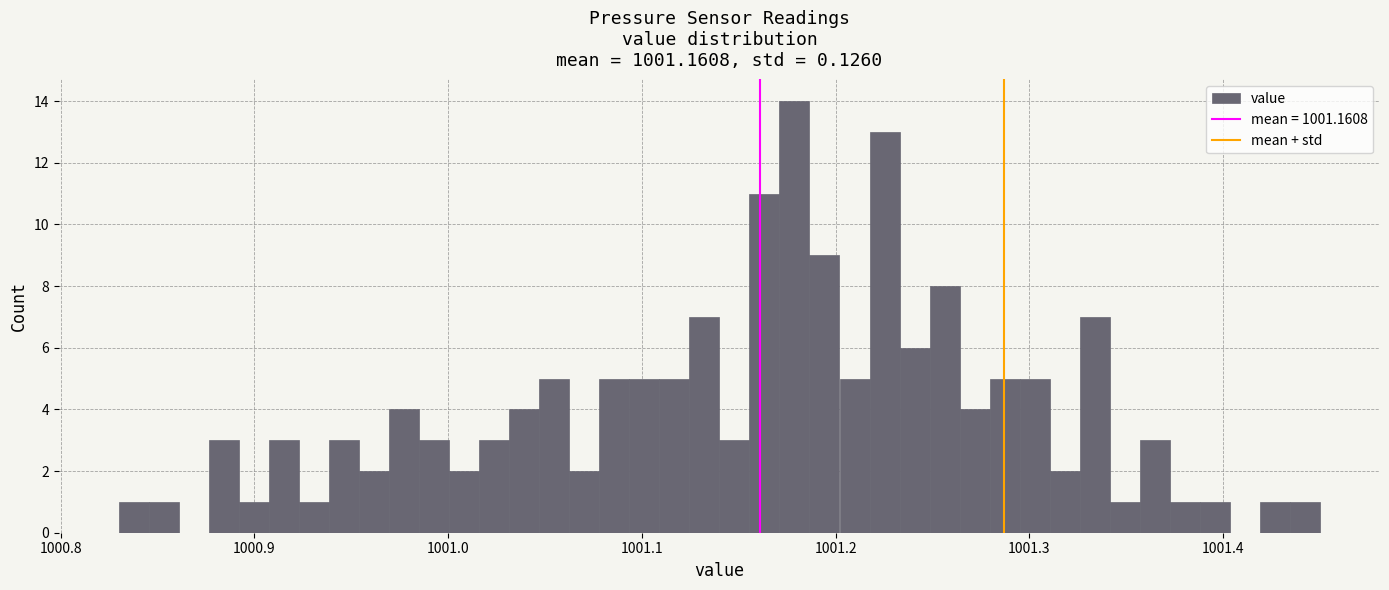

Read against the x-axis, roughly where is the centre of the tallest bar?

1001.18